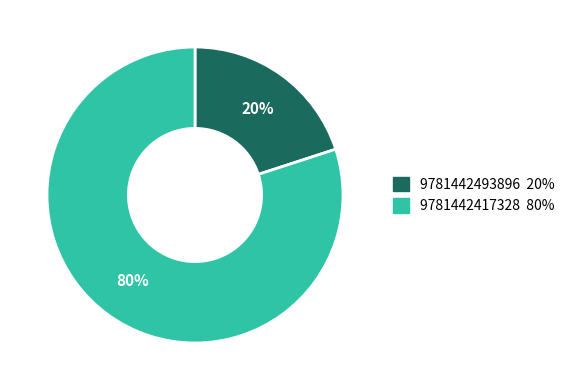

What is the smallest slice in the pie chart?

9781442493896